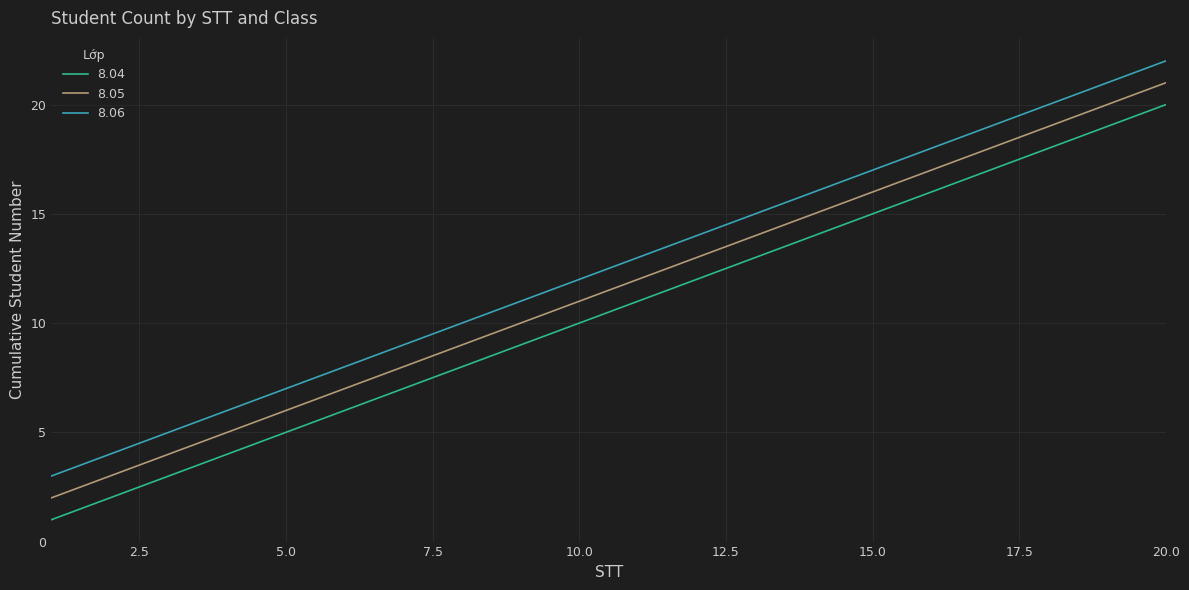

What is the maximum value shown in the chart?

22